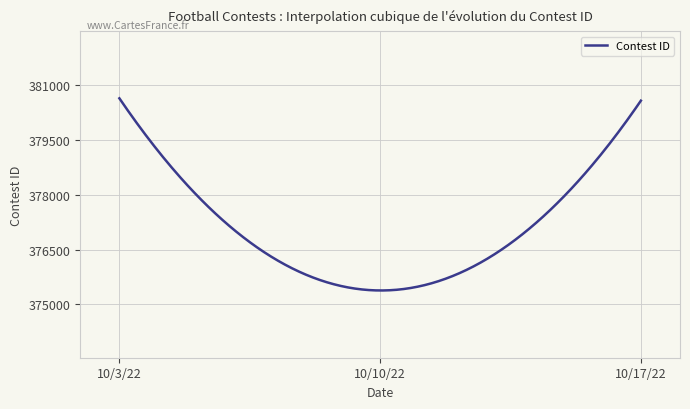

What is the difference between the maximum and minimum values?

5253.0